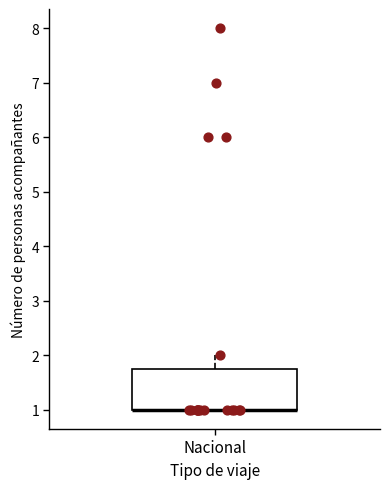

Transcribe this box plot: give where the median line is, the range the box spans, and where the two whiskers end, as read against the y-axis. The values are not printed on the chart, so give them approximately, as read against the axis.

median 1.0 (drawn on the box's lower edge), box 1.0 to 1.8, whiskers 1.0 to 2.0